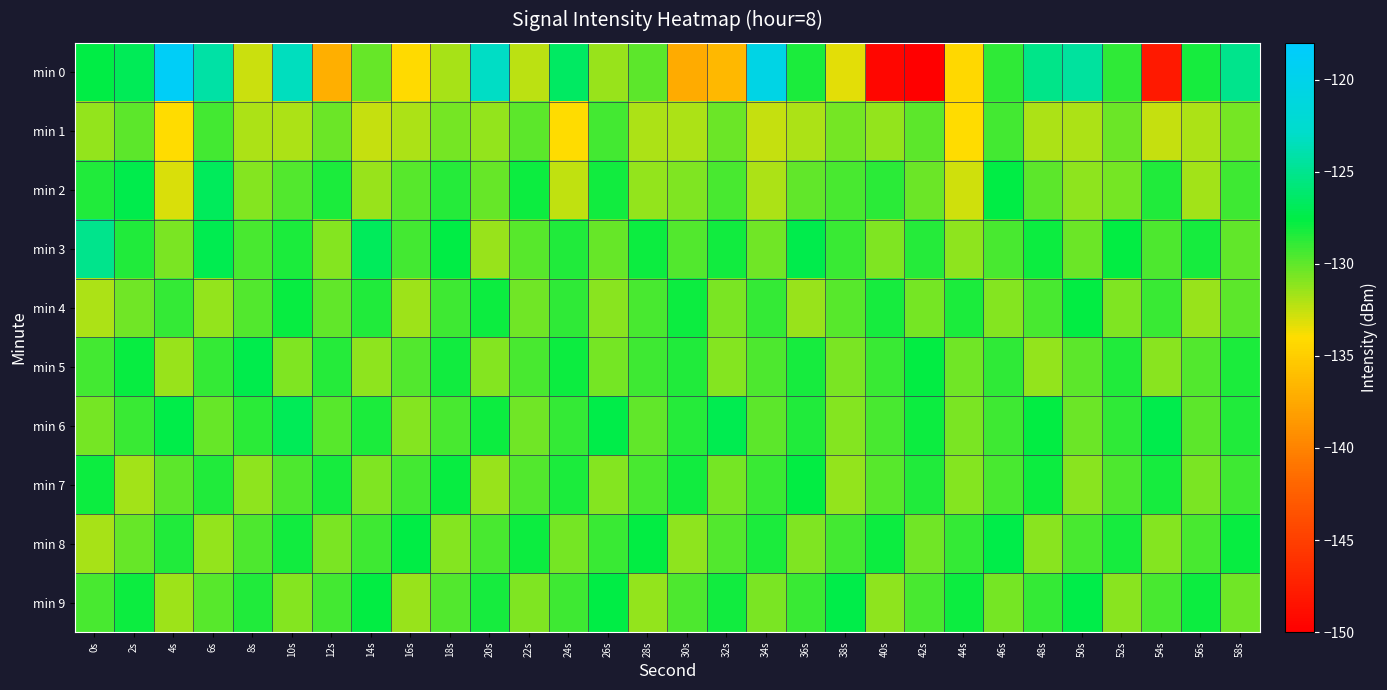

Reading left to right, list all the values displayed in this chart.

min 0: 0s=-127.5	2s=-126.9	4s=-118.8	6s=-124.2	8s=-132.7	10s=-123.3	12s=-137.1	14s=-130.2	16s=-134.2	18s=-131.8	20s=-123.0	22s=-132.4	24s=-126.5	26s=-131.4	28s=-129.9	30s=-137.3	32s=-136.5	34s=-120.4	36s=-128.3	38s=-133.3	40s=-149.4	42s=-150.5	44s=-134.3	46s=-128.8	48s=-125.2	50s=-124.4	52s=-128.8	54s=-148.0	56s=-128.2	58s=-125.0
min 1: 0s=-131.3	2s=-129.9	4s=-134.0	6s=-129.3	8s=-132.0	10s=-132.0	12s=-130.3	14s=-132.5	16s=-132.0	18s=-130.6	20s=-131.3	22s=-129.9	24s=-134.0	26s=-129.3	28s=-132.0	30s=-132.0	32s=-130.3	34s=-132.5	36s=-132.0	38s=-130.6	40s=-131.3	42s=-129.9	44s=-134.0	46s=-129.3	48s=-132.0	50s=-132.0	52s=-130.3	54s=-132.5	56s=-132.0	58s=-130.6
min 2: 0s=-128.5	2s=-127.3	4s=-133.1	6s=-126.8	8s=-130.9	10s=-129.7	12s=-128.3	14s=-131.5	16s=-129.8	18s=-128.6	20s=-130.2	22s=-127.9	24s=-132.4	26s=-128.1	28s=-131.3	30s=-130.8	32s=-129.5	34s=-131.9	36s=-130.1	38s=-129.4	40s=-128.7	42s=-130.3	44s=-132.8	46s=-127.6	48s=-129.9	50s=-131.2	52s=-130.6	54s=-128.4	56s=-131.7	58s=-129.2
min 3: 0s=-125.1	2s=-128.4	4s=-130.7	6s=-127.2	8s=-129.5	10s=-128.3	12s=-130.9	14s=-126.8	16s=-129.3	18s=-127.6	20s=-131.4	22s=-129.8	24s=-128.5	26s=-130.2	28s=-127.9	30s=-129.7	32s=-128.1	34s=-130.5	36s=-127.3	38s=-129.1	40s=-130.8	42s=-128.6	44s=-131.2	46s=-129.4	48s=-128.0	50s=-130.3	52s=-127.7	54s=-129.6	56s=-128.2	58s=-130.1
min 4: 0s=-132.0	2s=-130.5	4s=-128.9	6s=-131.3	8s=-129.7	10s=-127.8	12s=-130.1	14s=-128.5	16s=-131.6	18s=-129.2	20s=-127.9	22s=-130.4	24s=-128.8	26s=-131.1	28s=-129.5	30s=-128.0	32s=-130.7	34s=-129.0	36s=-131.4	38s=-129.8	40s=-128.2	42s=-130.6	44s=-128.3	46s=-131.0	48s=-129.4	50s=-127.7	52s=-130.8	54s=-129.1	56s=-131.5	58s=-129.9
min 5: 0s=-129.3	2s=-127.8	4s=-131.5	6s=-129.0	8s=-127.3	10s=-130.8	12s=-128.6	14s=-131.2	16s=-129.7	18s=-128.1	20s=-130.9	22s=-129.5	24s=-128.0	26s=-130.6	28s=-129.2	30s=-128.4	32s=-131.0	34s=-129.6	36s=-128.2	38s=-130.7	40s=-129.1	42s=-127.7	44s=-130.4	46s=-128.8	48s=-131.3	50s=-129.9	52s=-128.5	54s=-131.1	56s=-129.7	58s=-128.3
min 6: 0s=-130.6	2s=-129.1	4s=-127.5	6s=-130.2	8s=-128.7	10s=-127.0	12s=-129.8	14s=-128.3	16s=-130.9	18s=-129.4	20s=-127.9	22s=-130.5	24s=-128.9	26s=-127.4	28s=-130.1	30s=-128.6	32s=-127.2	34s=-129.9	36s=-128.4	38s=-131.0	40s=-129.5	42s=-128.0	44s=-130.7	46s=-129.2	48s=-127.7	50s=-130.3	52s=-128.8	54s=-127.3	56s=-130.0	58s=-128.5
min 7: 0s=-128.0	2s=-131.7	4s=-129.9	6s=-128.4	8s=-131.2	10s=-129.6	12s=-128.2	14s=-130.8	16s=-129.3	18s=-127.8	20s=-131.4	22s=-129.7	24s=-128.3	26s=-131.0	28s=-129.4	30s=-128.1	32s=-130.6	34s=-129.1	36s=-127.7	38s=-131.3	40s=-129.8	42s=-128.4	44s=-130.9	46s=-129.5	48s=-128.0	50s=-131.1	52s=-129.6	54s=-128.2	56s=-130.7	58s=-129.2
min 8: 0s=-131.8	2s=-130.2	4s=-128.5	6s=-131.3	8s=-129.6	10s=-128.1	12s=-130.7	14s=-129.2	16s=-127.6	18s=-131.0	20s=-129.4	22s=-128.0	24s=-130.6	26s=-129.1	28s=-127.7	30s=-131.2	32s=-129.7	34s=-128.3	36s=-130.8	38s=-129.3	40s=-127.9	42s=-130.4	44s=-129.0	46s=-127.5	48s=-131.1	50s=-129.5	52s=-128.2	54s=-130.9	56s=-129.4	58s=-127.8
min 9: 0s=-129.5	2s=-127.9	4s=-131.6	6s=-129.8	8s=-128.4	10s=-130.9	12s=-129.3	14s=-127.7	16s=-131.4	18s=-129.7	20s=-128.2	22s=-130.8	24s=-129.2	26s=-127.6	28s=-131.3	30s=-129.6	32s=-128.1	34s=-130.7	36s=-129.1	38s=-127.5	40s=-131.2	42s=-129.5	44s=-128.0	46s=-130.6	48s=-129.0	50s=-127.4	52s=-131.1	54s=-129.4	56s=-127.9	58s=-130.5